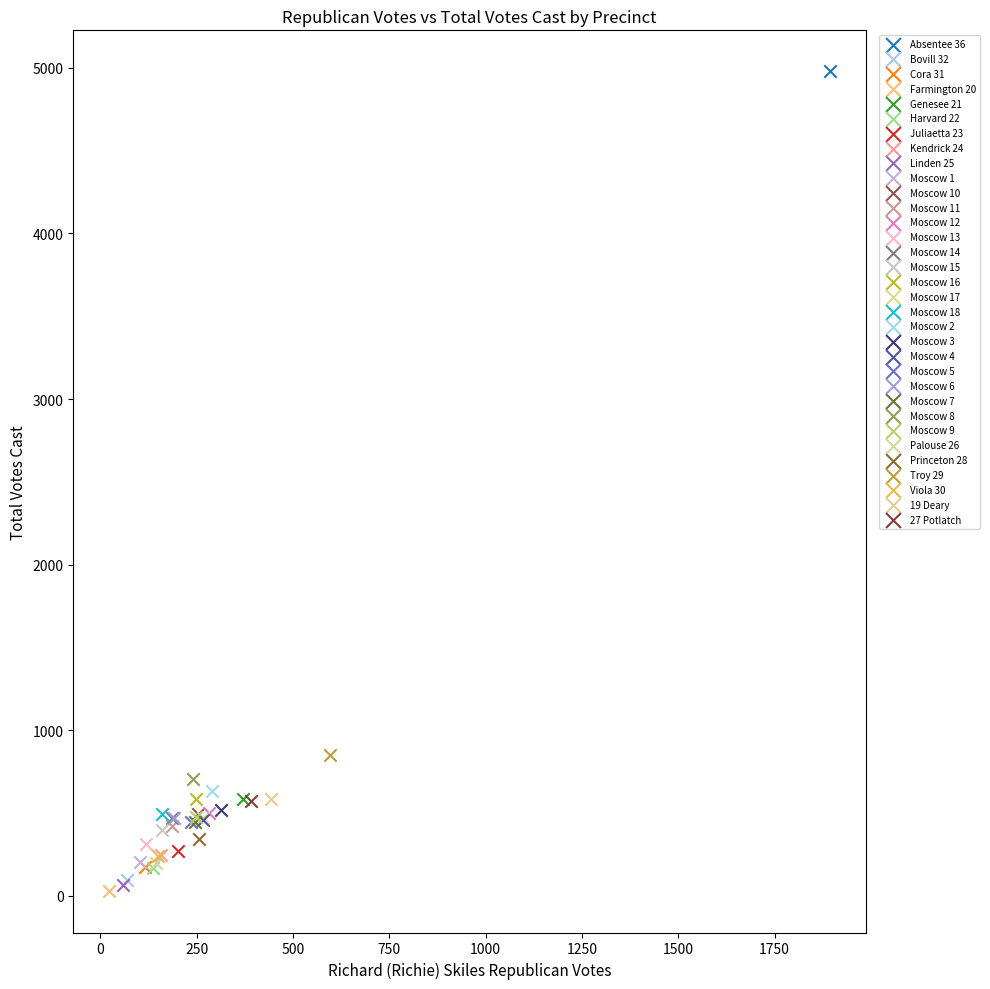

What are all the series names shown in the legend?

Absentee 36, Bovill 32, Cora 31, Farmington 20, Genesee 21, Harvard 22, Juliaetta 23, Kendrick 24, Linden 25, Moscow 1, Moscow 10, Moscow 11, Moscow 12, Moscow 13, Moscow 14, Moscow 15, Moscow 16, Moscow 17, Moscow 18, Moscow 2, Moscow 3, Moscow 4, Moscow 5, Moscow 6, Moscow 7, Moscow 8, Moscow 9, Palouse 26, Princeton 28, Troy 29, Viola 30, 19 Deary, 27 Potlatch